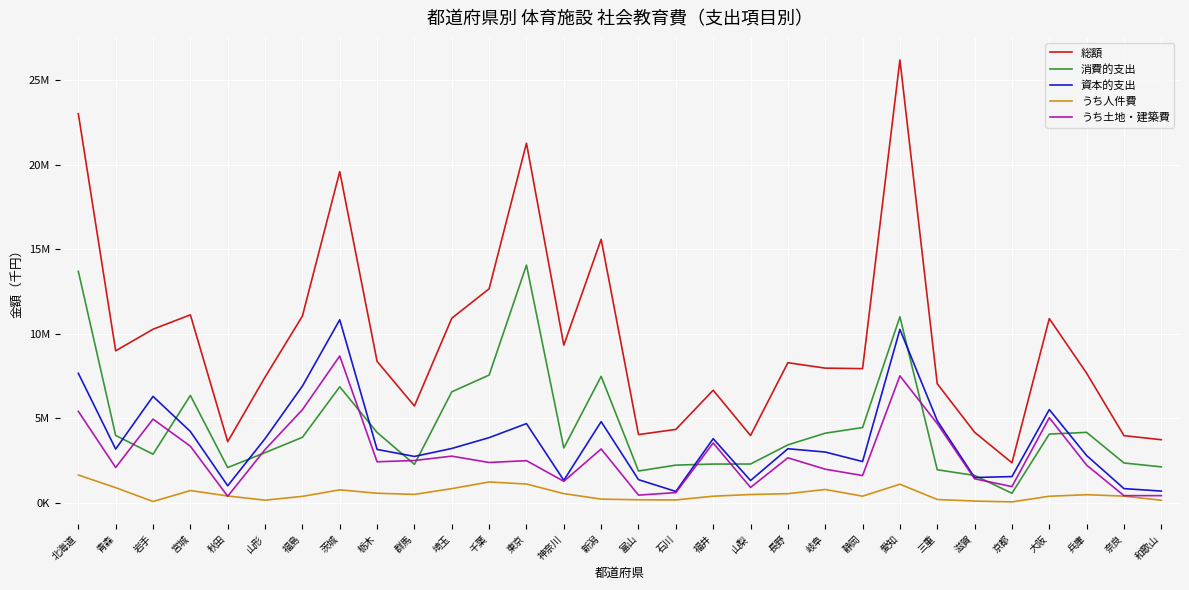

What is the value of the 資本的支出 point at the 24th from the left?

4856320